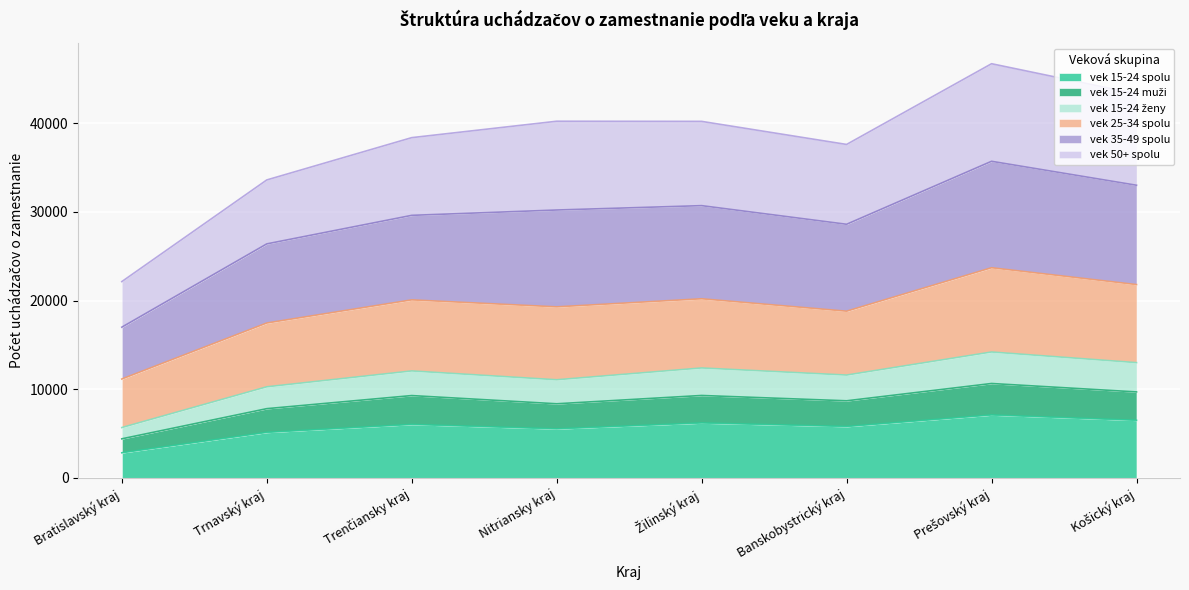

The vek 15-24 spolu series shows 5800 at Banskobystrický kraj. True or false?

True